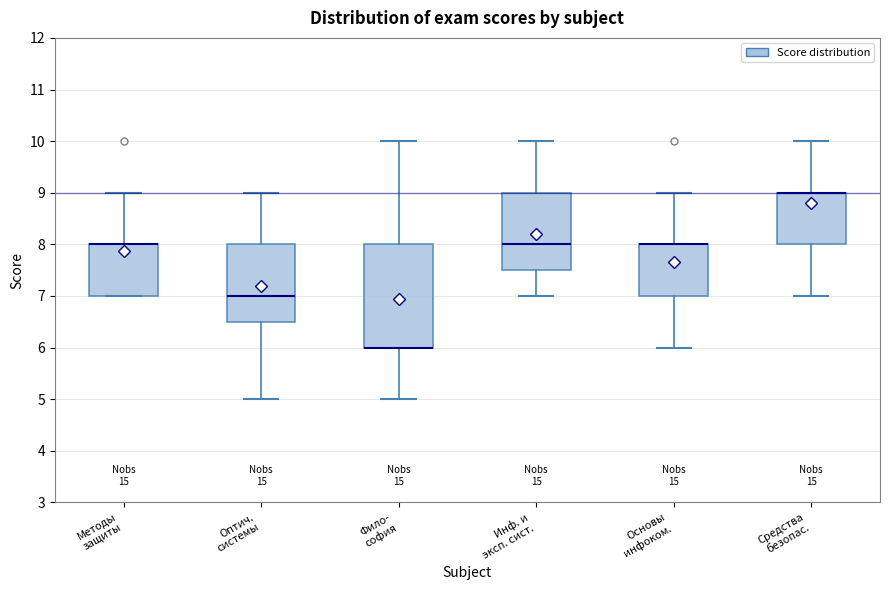

Which box is the tallest, from its lower edge to its upper edge?

Фило- софия